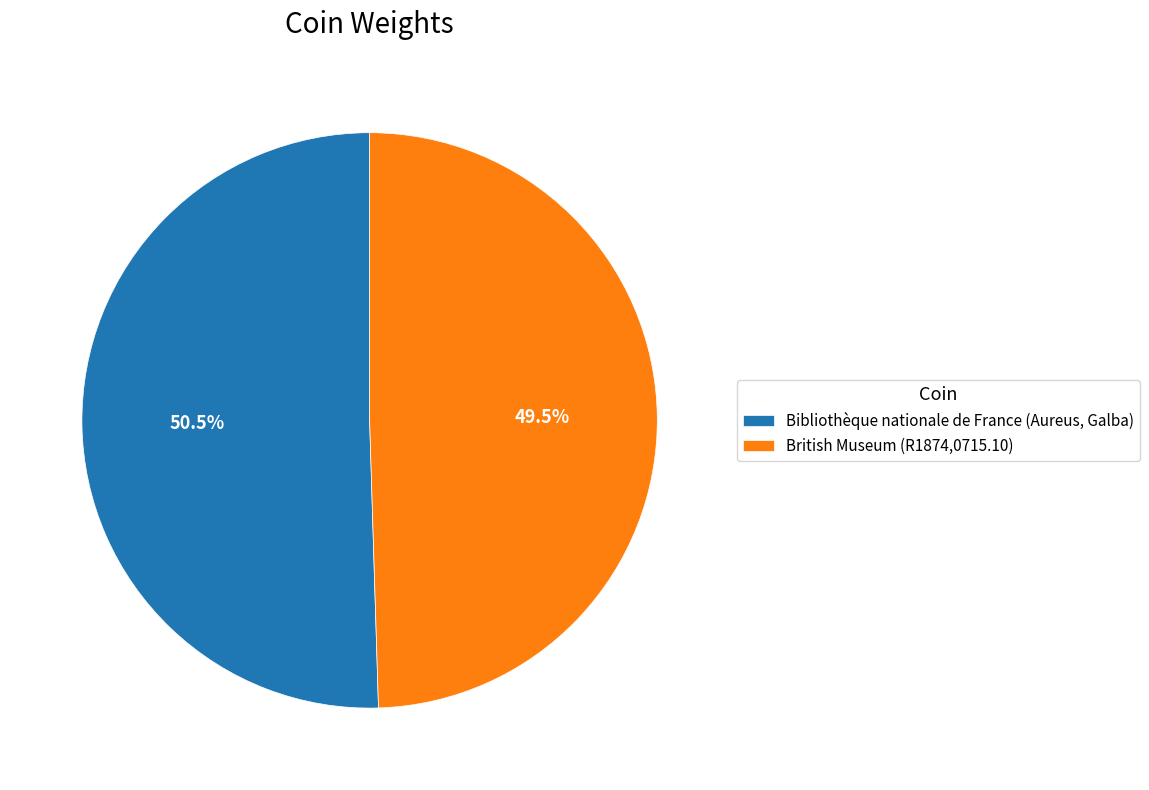

What is the ratio of the value at Bibliothèque nationale de France (Aureus, Galba) to the value at British Museum (R1874,0715.10)?

1.0